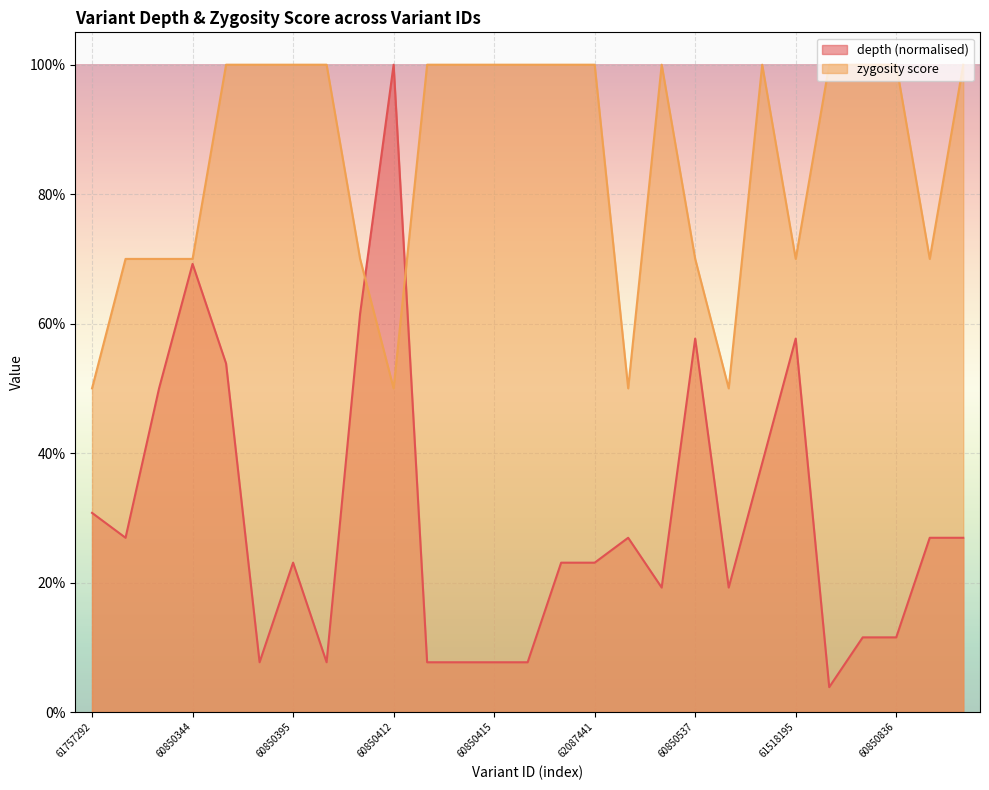

Which series has the largest total across all categories?

zygosity score